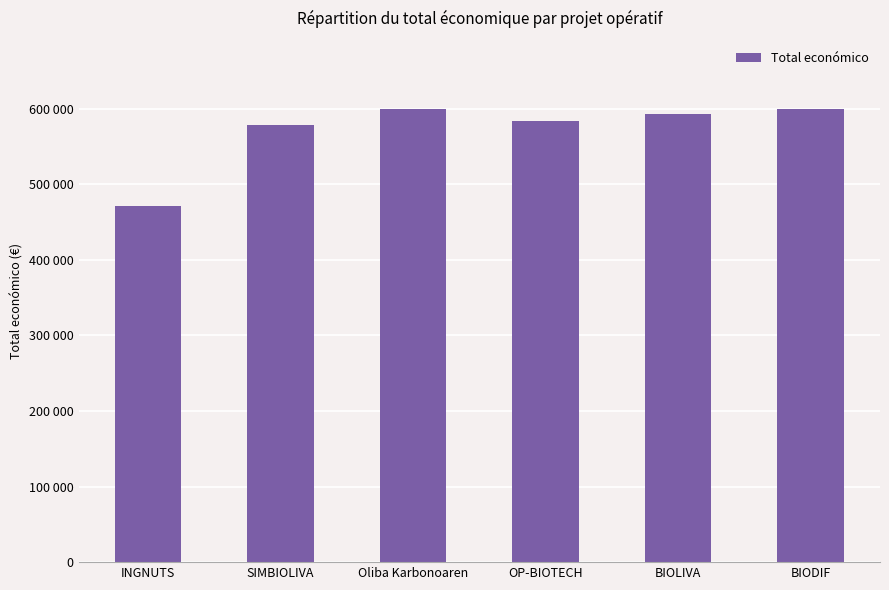

What is the difference between the values at Oliba Karbonoaren and BIOLIVA?

7517